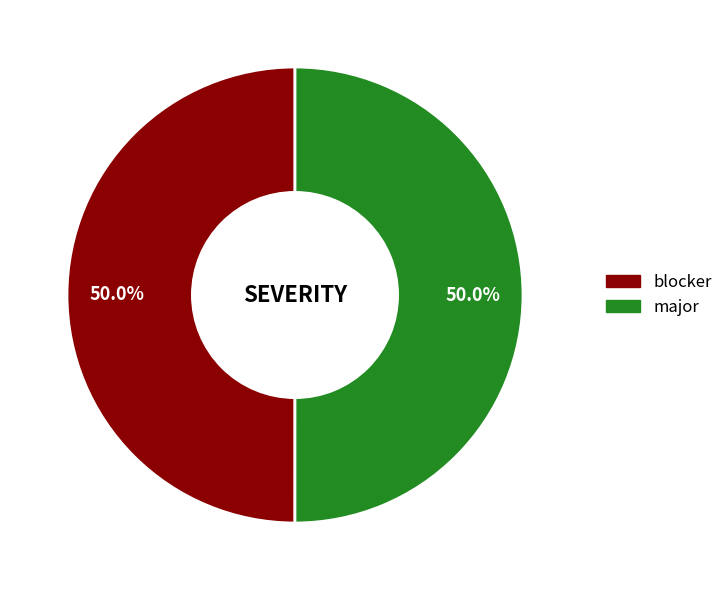

What portion of the pie excludes blocker?

50.0%